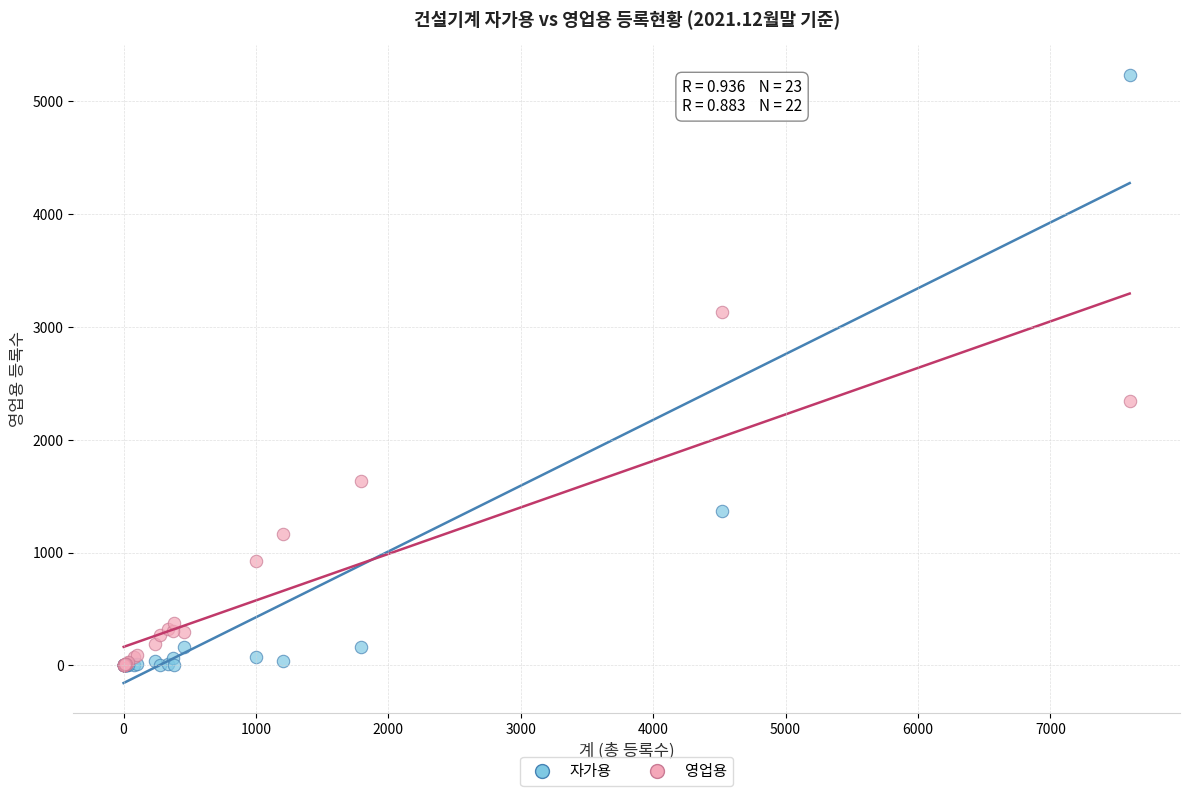

Across all series, what Y value is closest to 2615?

2347